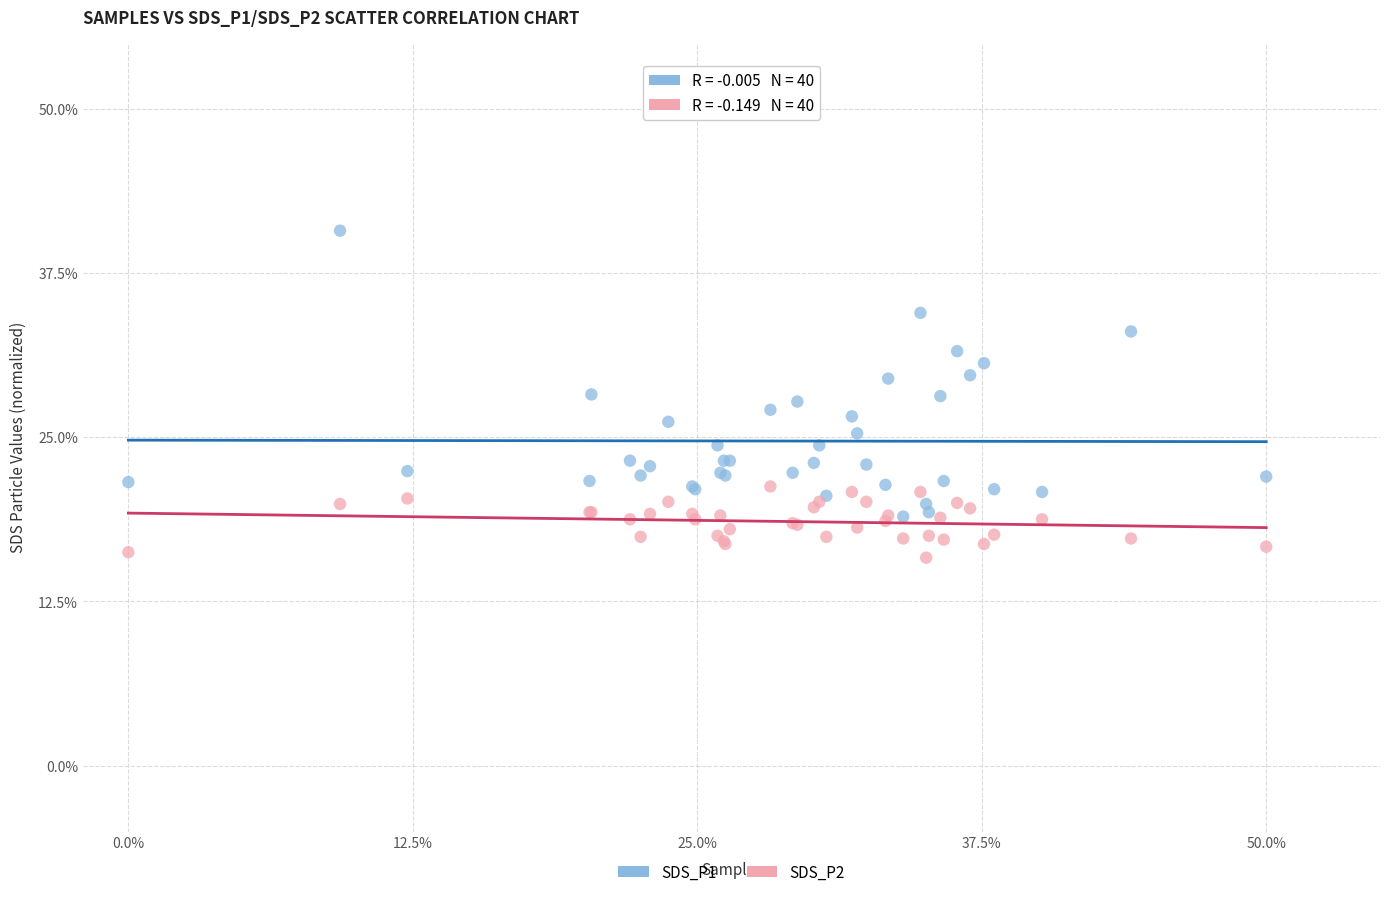

Which series has the widest spread of Y values?

SDS_P1